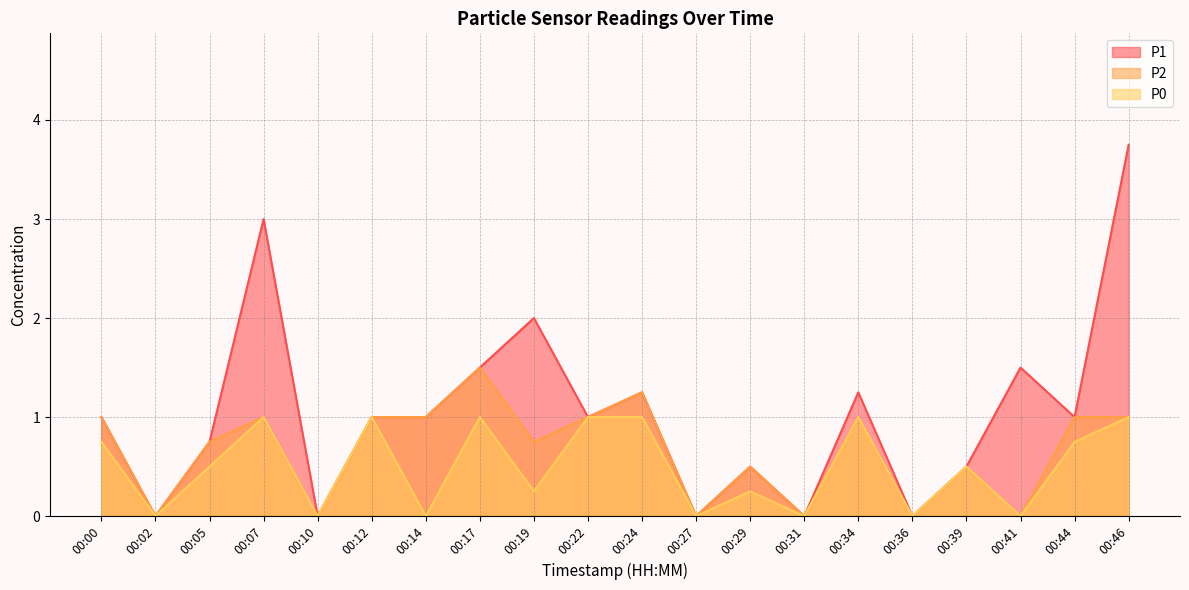

Reading right to left, transcribe all the data shown in this chart.

P1: 3.8	1.0	1.5	0.5	0.0	1.2	0.0	0.5	0.0	1.2	1.0	2.0	1.5	1.0	1.0	0.0	3.0	0.8	0.0	1.0
P2: 1.0	1.0	0.0	0.5	0.0	1.0	0.0	0.5	0.0	1.2	1.0	0.8	1.5	1.0	1.0	0.0	1.0	0.8	0.0	1.0
P0: 1.0	0.8	0.0	0.5	0.0	1.0	0.0	0.2	0.0	1.0	1.0	0.2	1.0	0.0	1.0	0.0	1.0	0.5	0.0	0.8